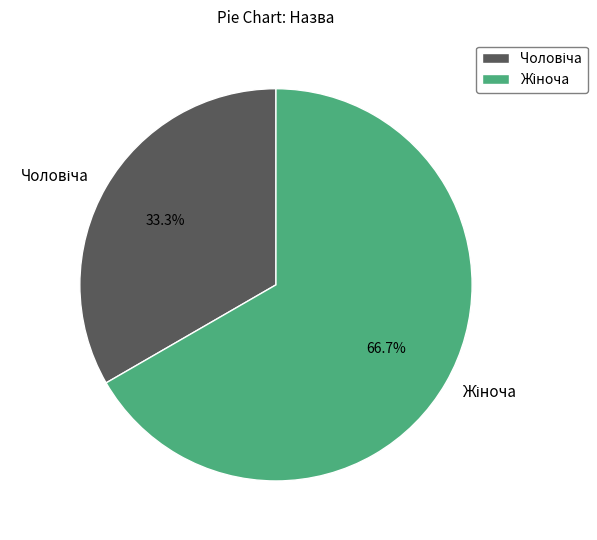

Is there any slice that represents more than half of the pie?

Yes